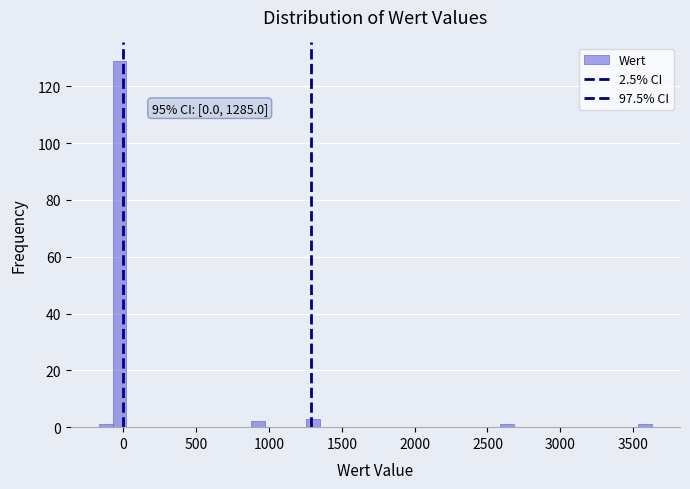

Around what value on the x-axis is the tallest bar? Give the approximate position of its centre, as read against the axis.

-50